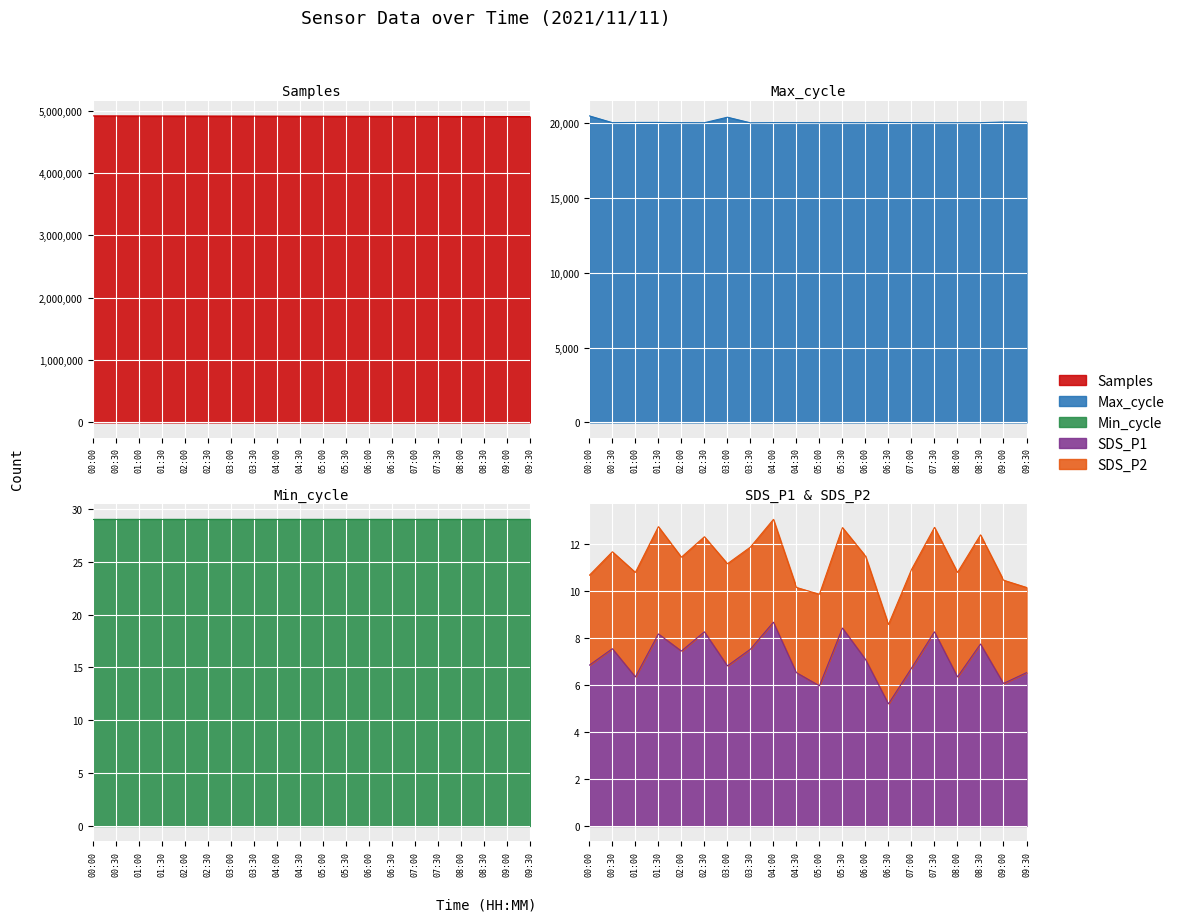

True or false: Max_cycle has more than 1 points higher than both neighbors.

True